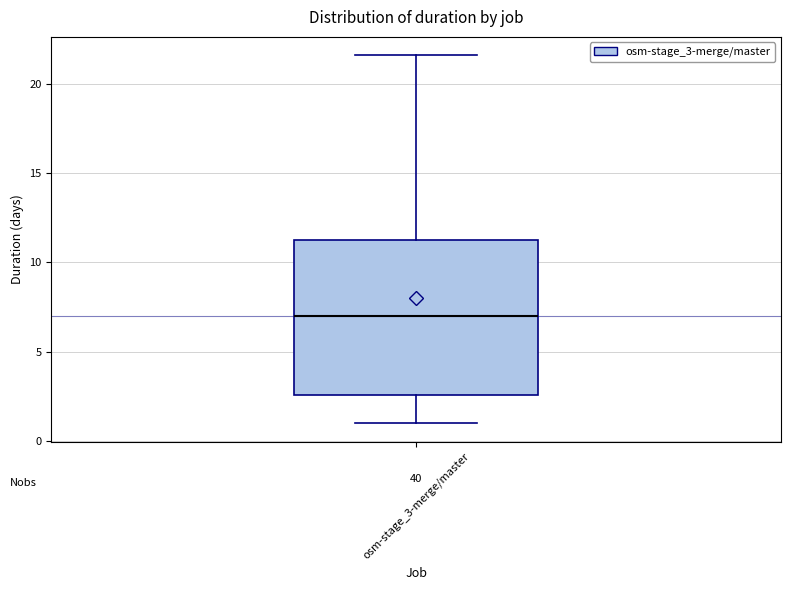

Where does the upper whisker of the box for osm-stage_3-merge/master end on the y-axis? The values are not printed on the chart, so give them approximately, as read against the axis.

21.5